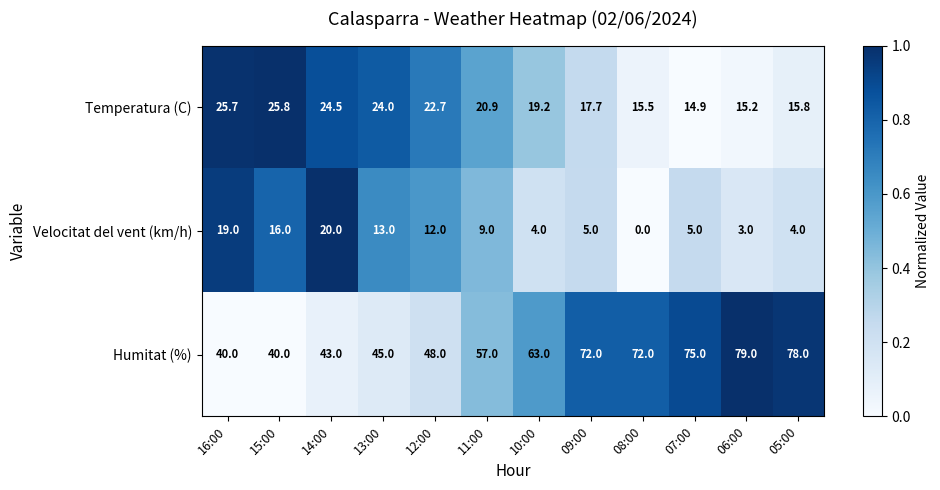

The value of Humitat (%) at 09:00 is 39.3. True or false?

False